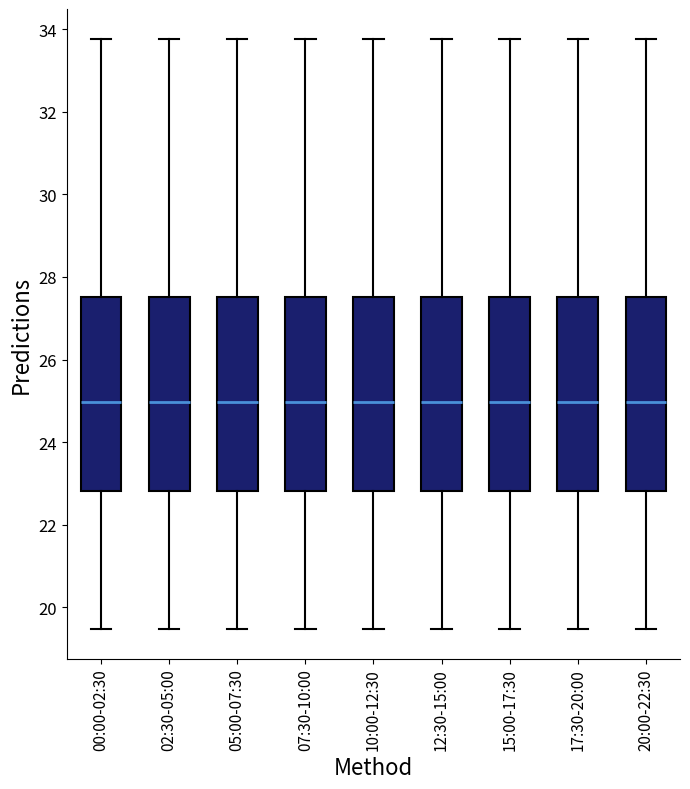

Where is the lower edge of the box for 20:00-22:30 on the y-axis? The values are not printed on the chart, so give them approximately, as read against the axis.

22.8